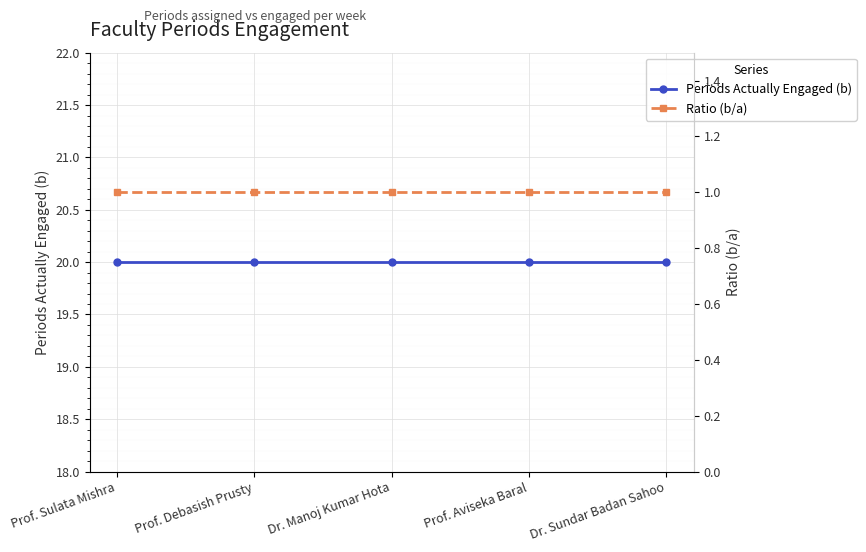

Reading left to right, extract all data points from this chart.

Periods Actually Engaged (b): 20	20	20	20	20
Ratio (b/a): 1	1	1	1	1